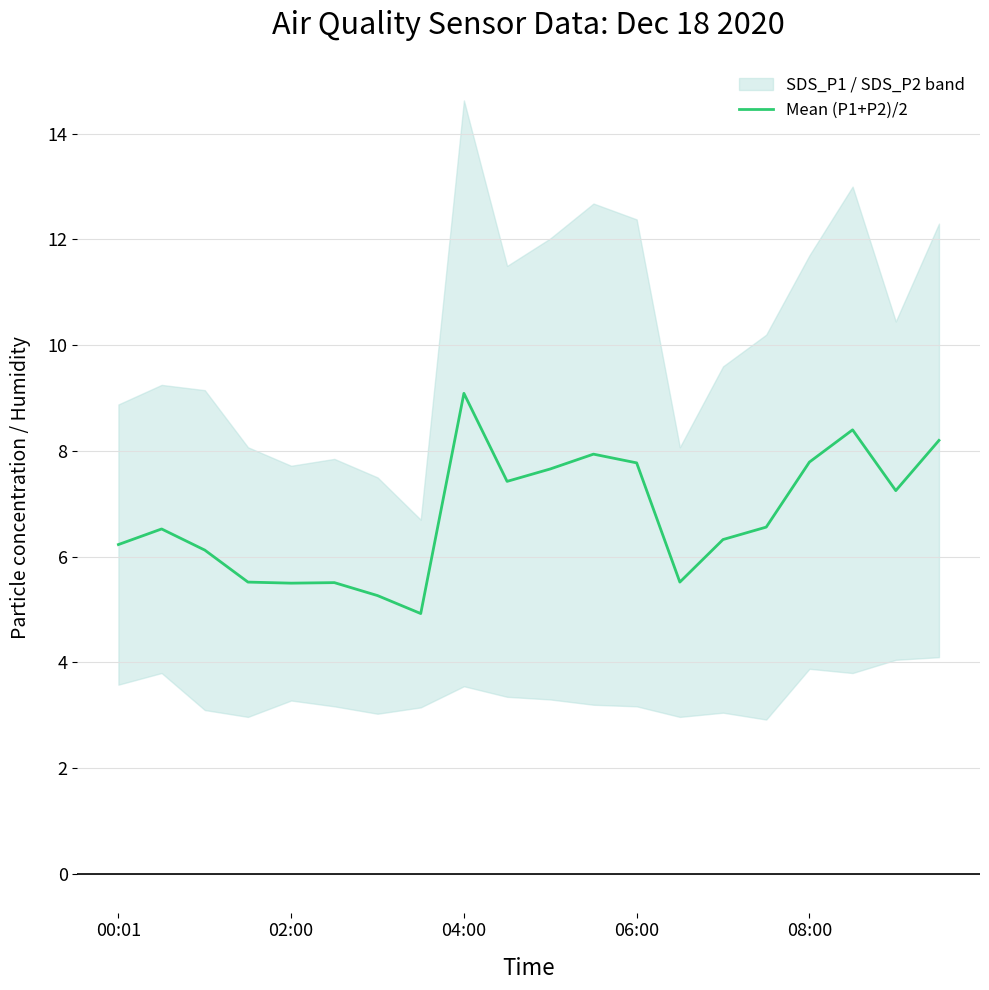

Reading left to right, list all the values displayed in this chart.

6.2	6.5	6.1	5.5	5.5	5.5	5.3	4.9	9.1	7.4	7.7	7.9	7.8	5.5	6.3	6.6	7.8	8.4	7.2	8.2